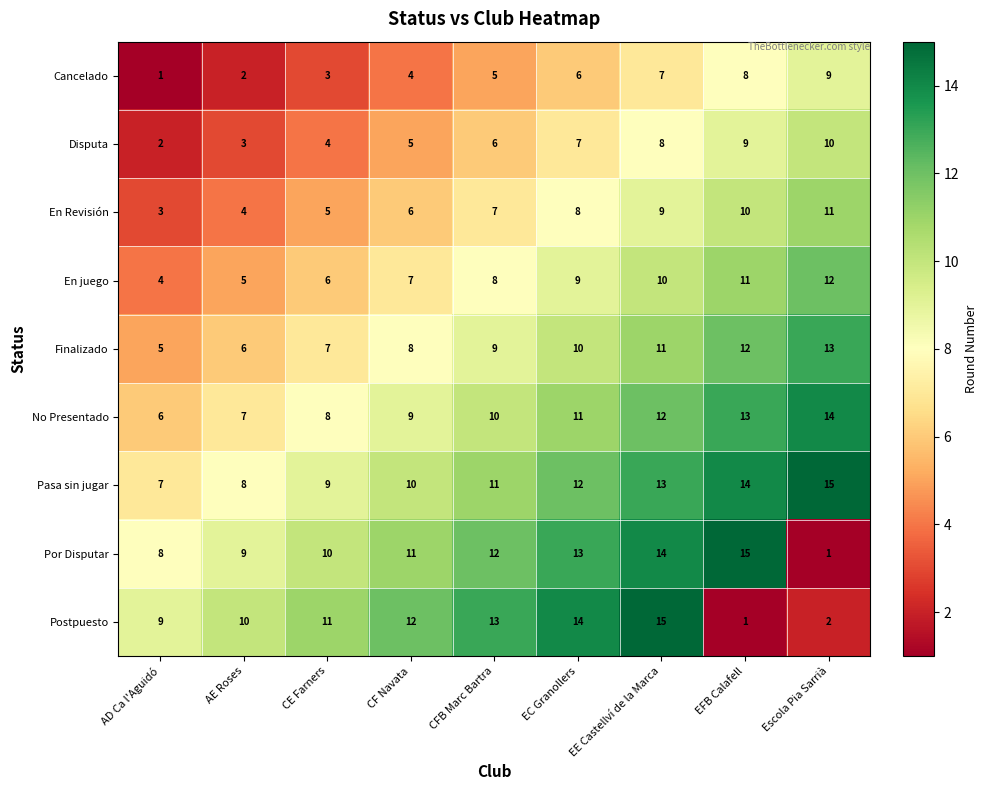

True or false: Por Disputar has a value of 12 at CFB Marc Bartra.

True